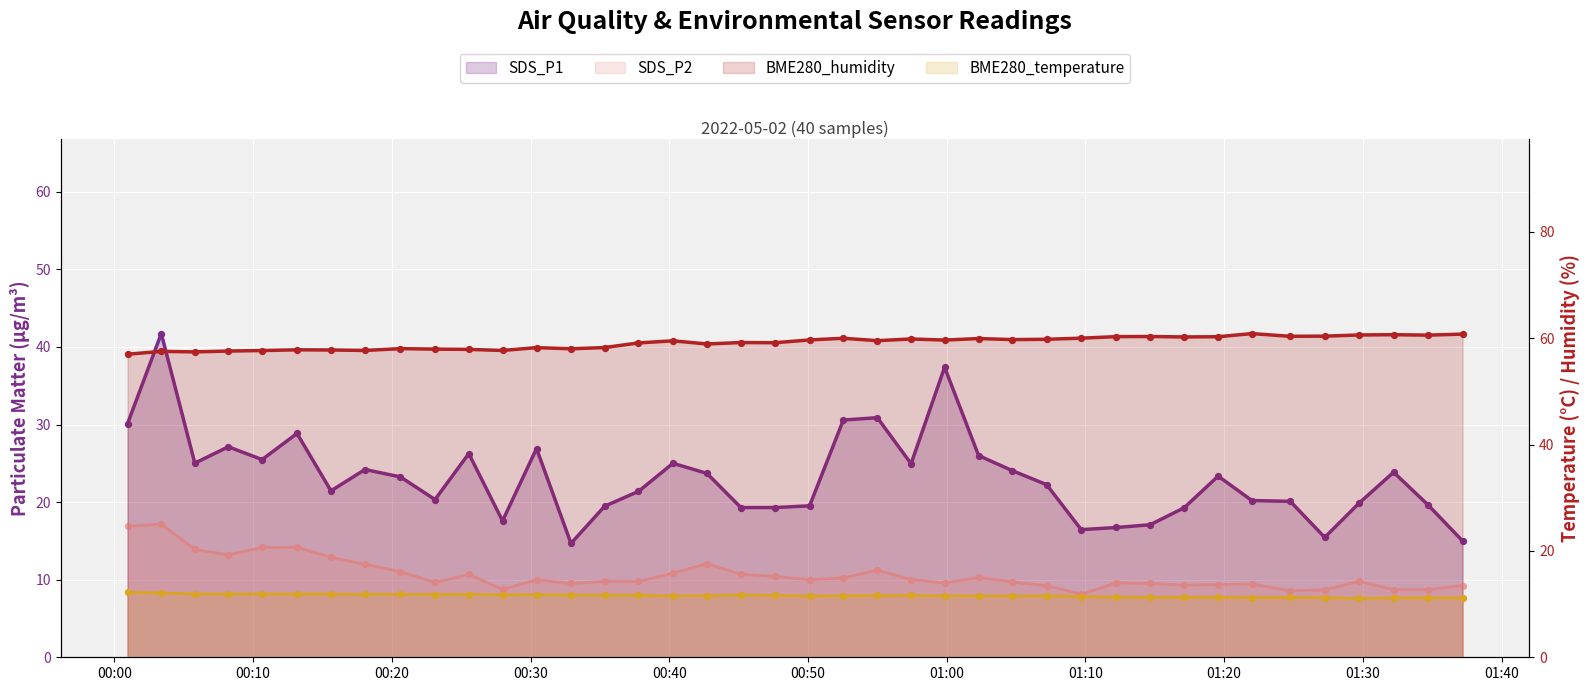

Which series has the largest total across all categories?

BME280_humidity